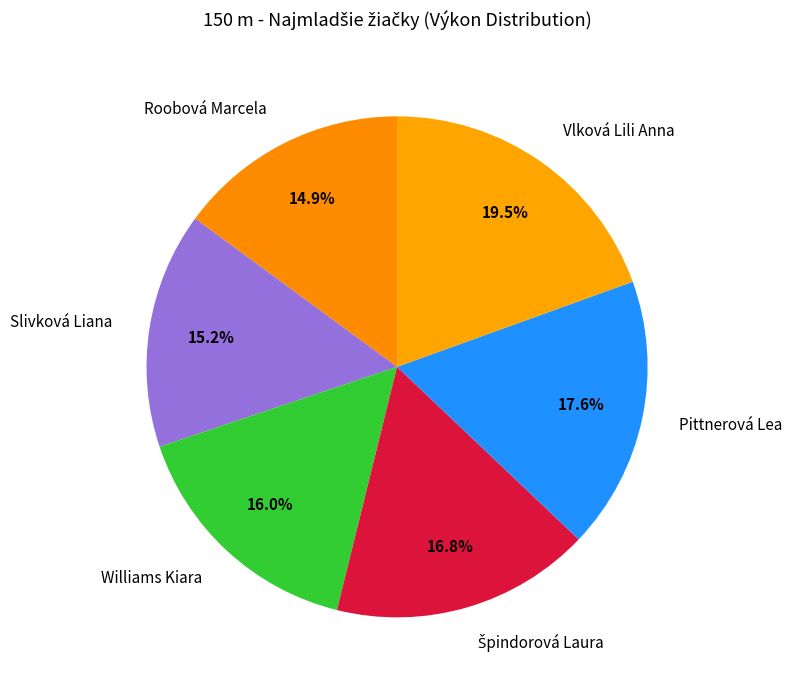

Does Vlková Lili Anna account for over 50% of the chart?

No